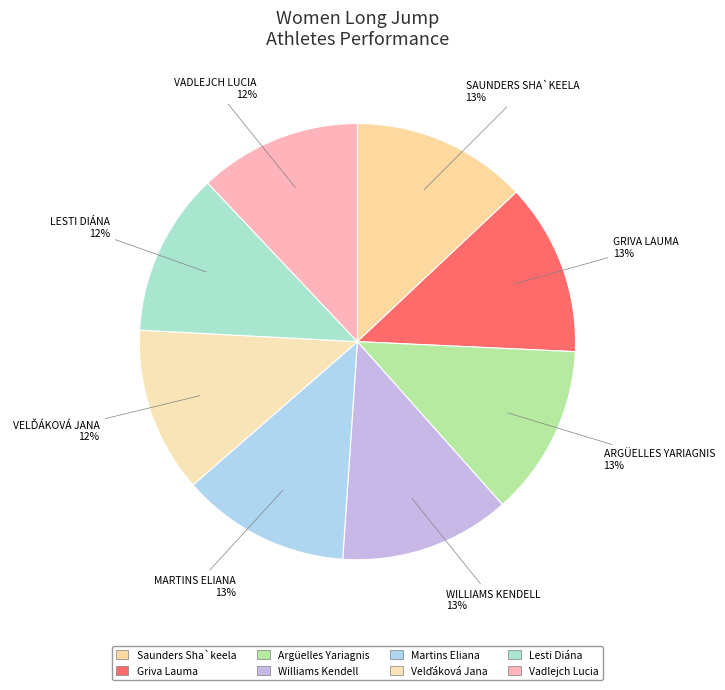

Is there a majority slice in this chart?

No